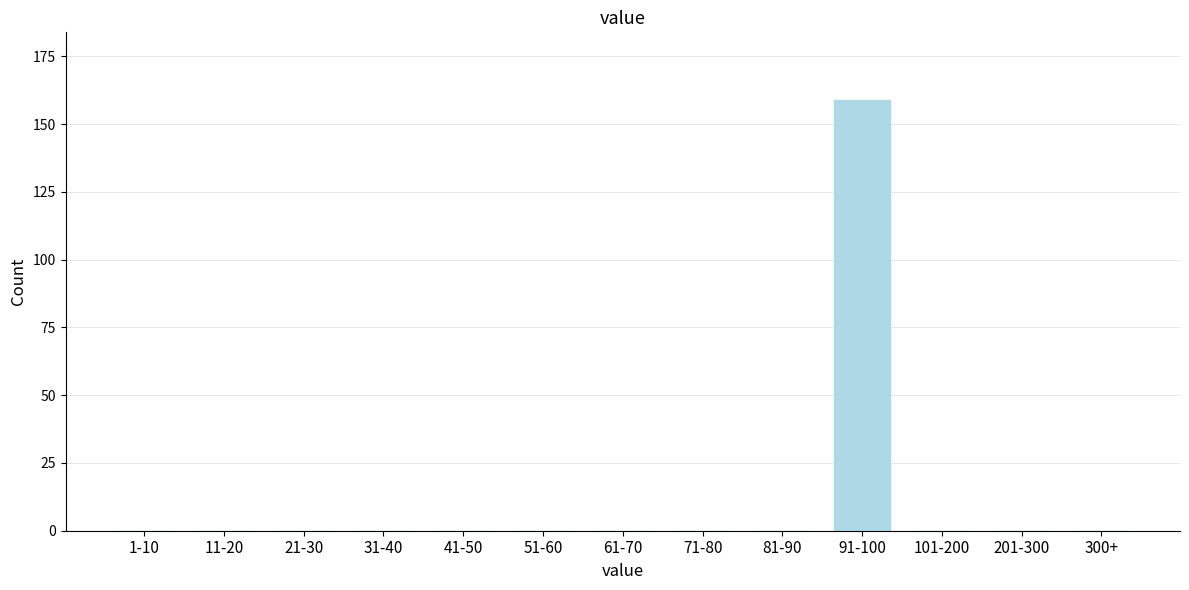

Reading left to right, extract all data points from this chart.

1-10=0	11-20=0	21-30=0	31-40=0	41-50=0	51-60=0	61-70=0	71-80=0	81-90=0	91-100=159	101-200=0	201-300=0	300+=0